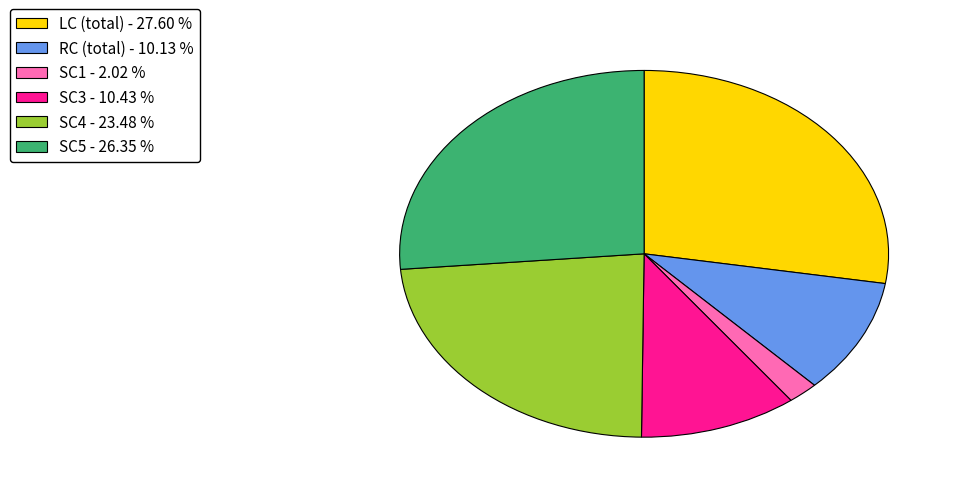

How many segments does this pie chart have?

6